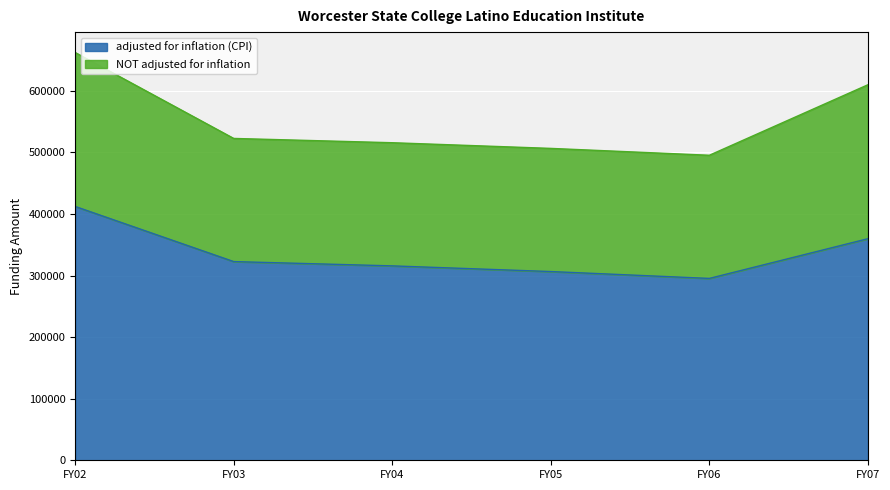

The chart shows a value of 315703 at FY04. True or false?

True